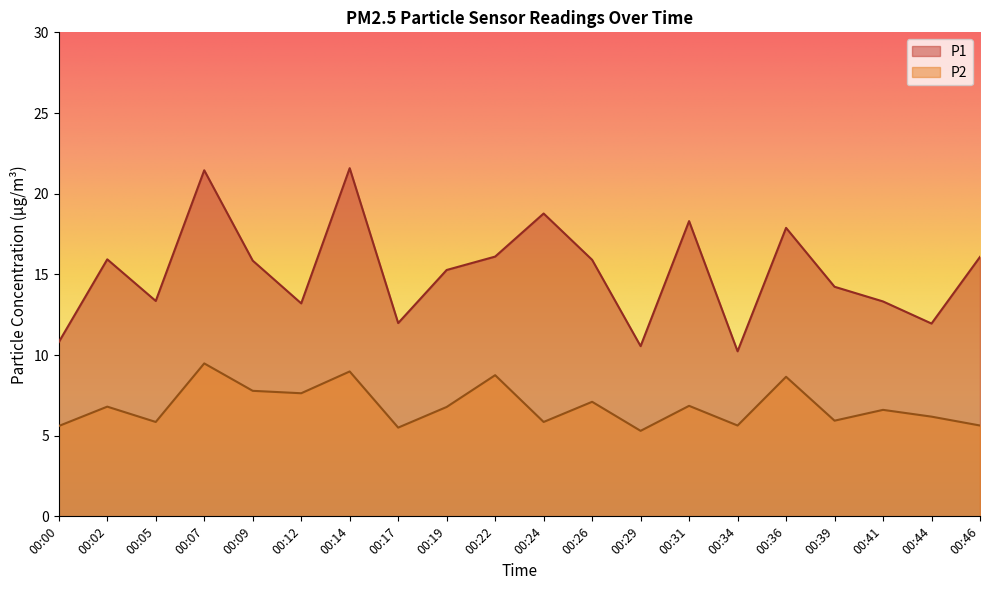

True or false: P1 has more than 1 interior local peaks.

True